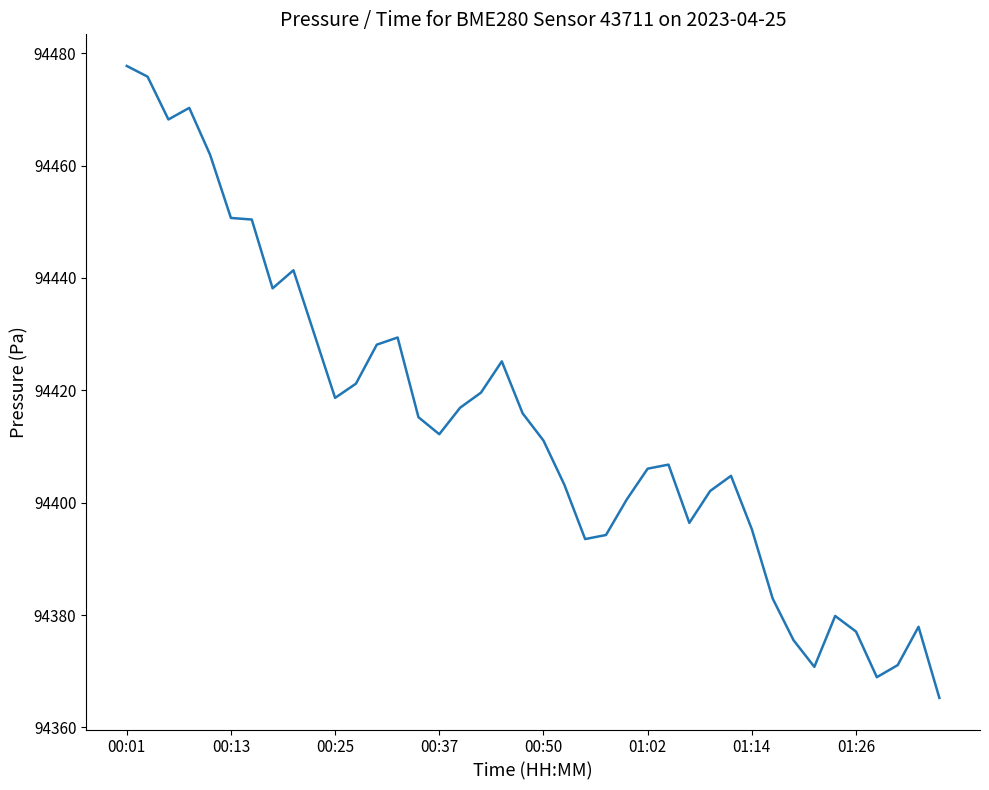

What is the maximum value shown in the chart?

94477.8